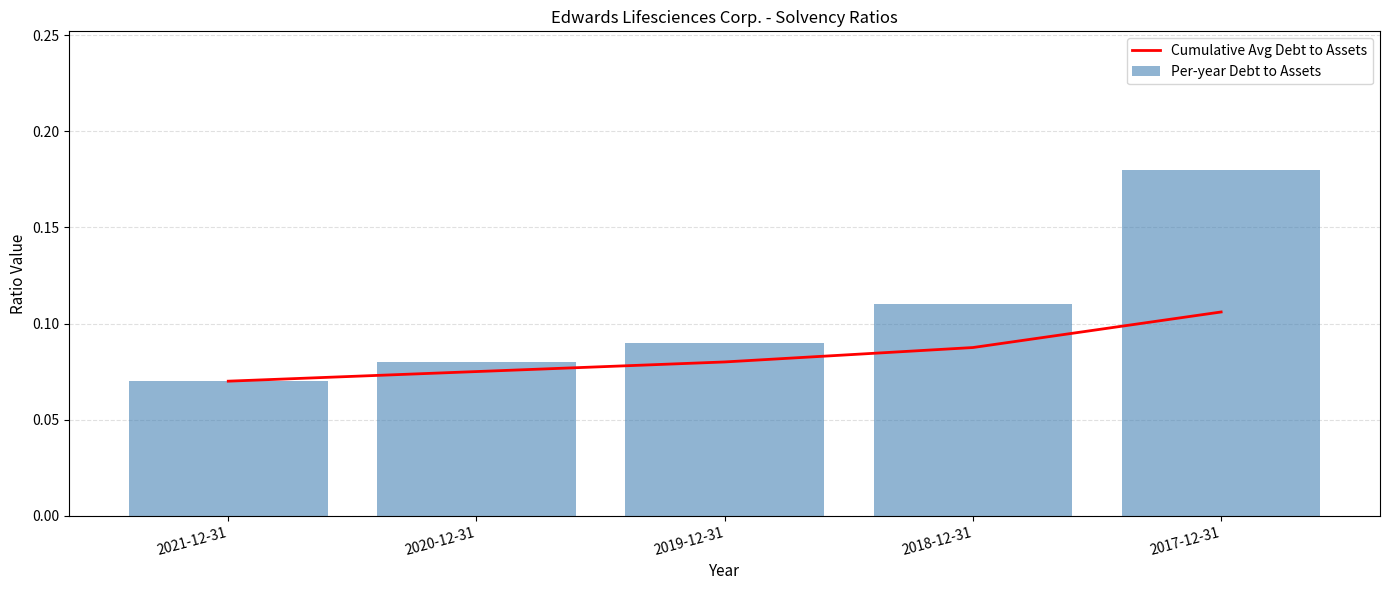

The Per-year Debt to Assets series shows 0.1 at 2018-12-31. True or false?

True